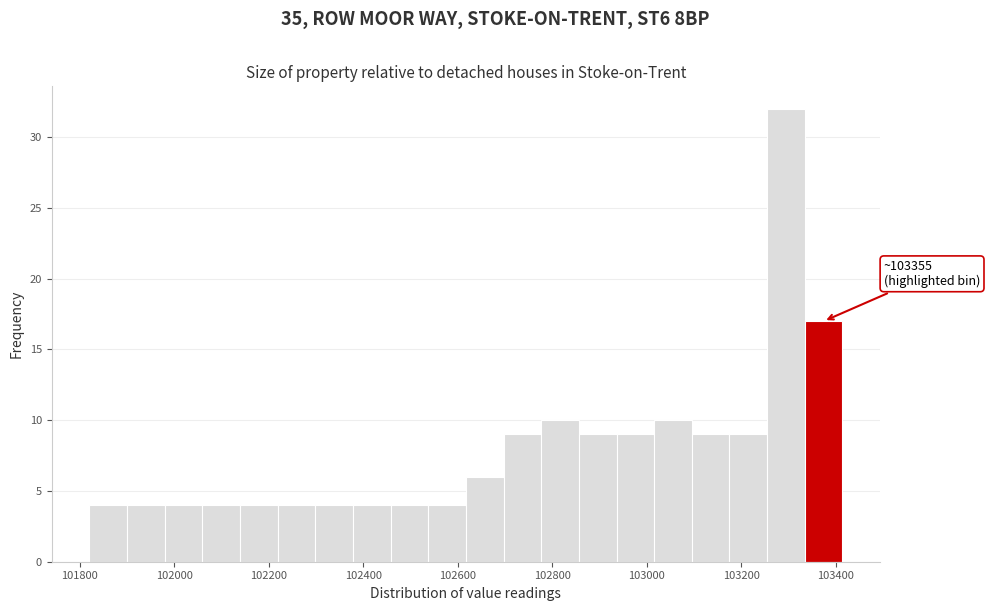

Around what value on the x-axis is the tallest bar? Give the approximate position of its centre, as read against the axis.

103300